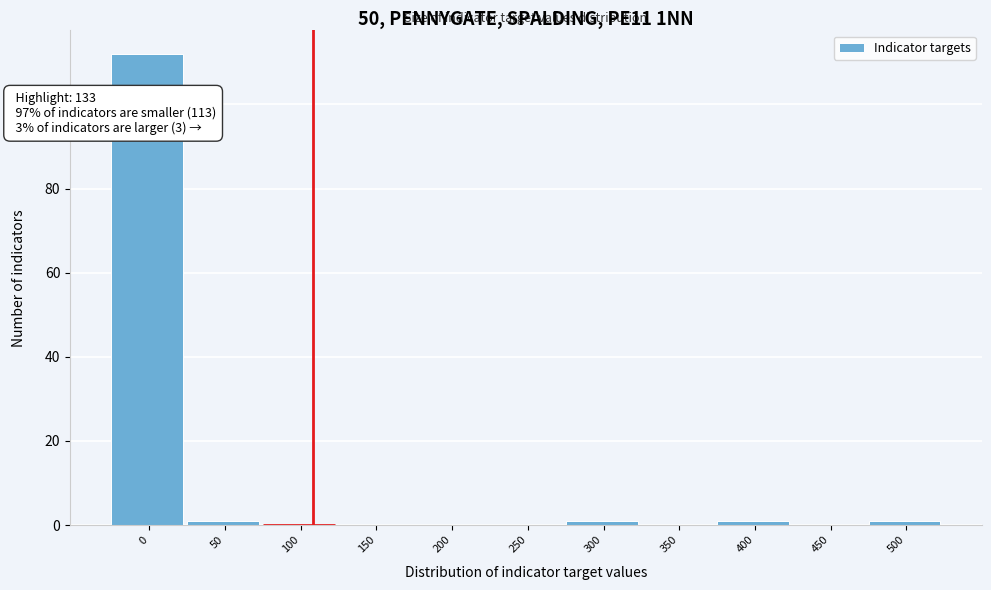

Reading right to left, extract all data points from this chart.

500=1	450=0	400=1	350=0	300=1	250=0	200=0	150=0	100=0	50=1	0=112